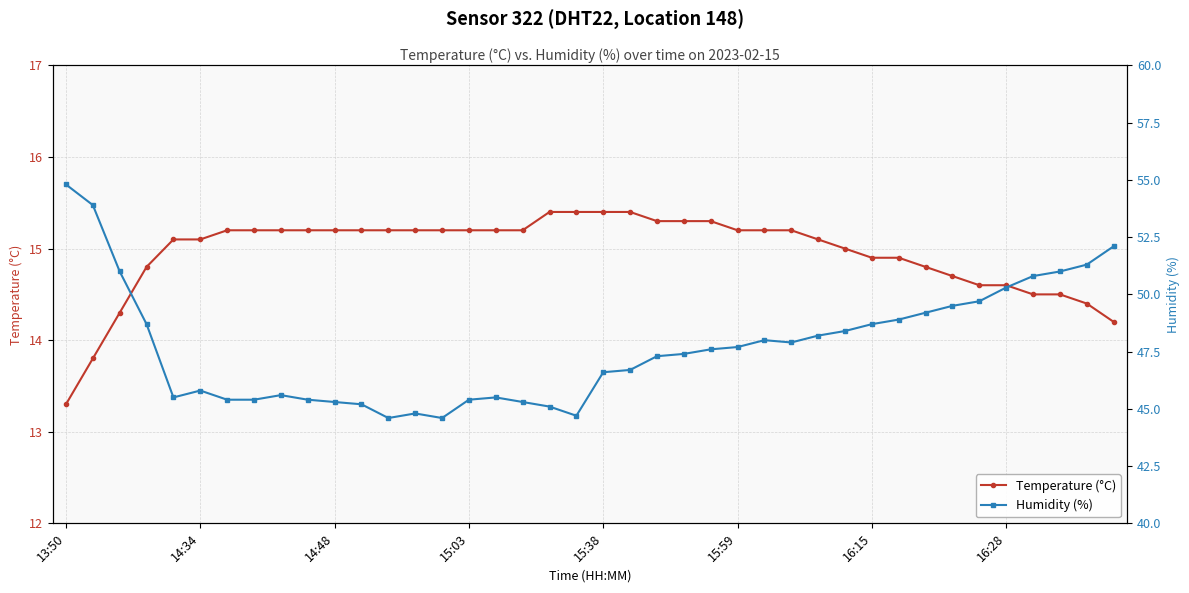

True or false: Temperature (°C) and Humidity (%) intersect in this chart.

False